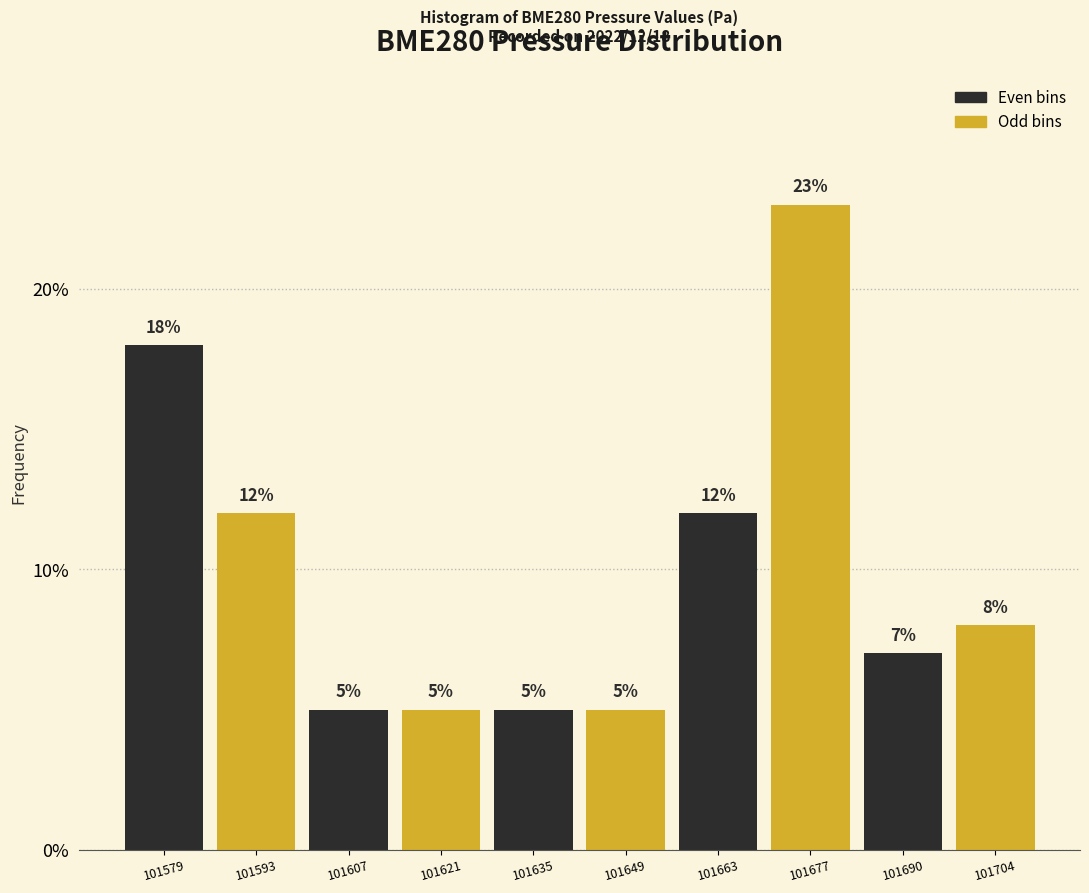

Over which range of the x-axis is the bar tallest?

101670 to 101684